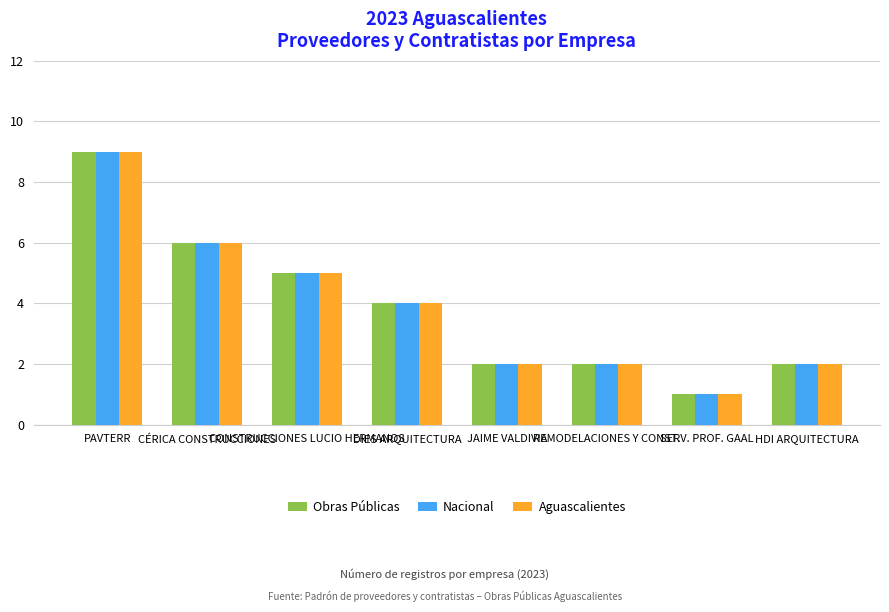

What is the minimum value shown in the chart?

1